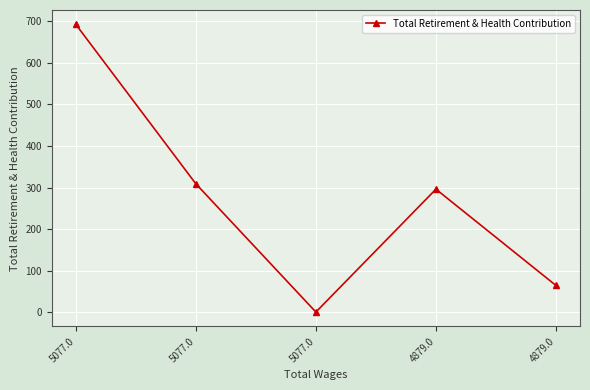

What is the difference between the values at 5077.0 and 5077.0?

693